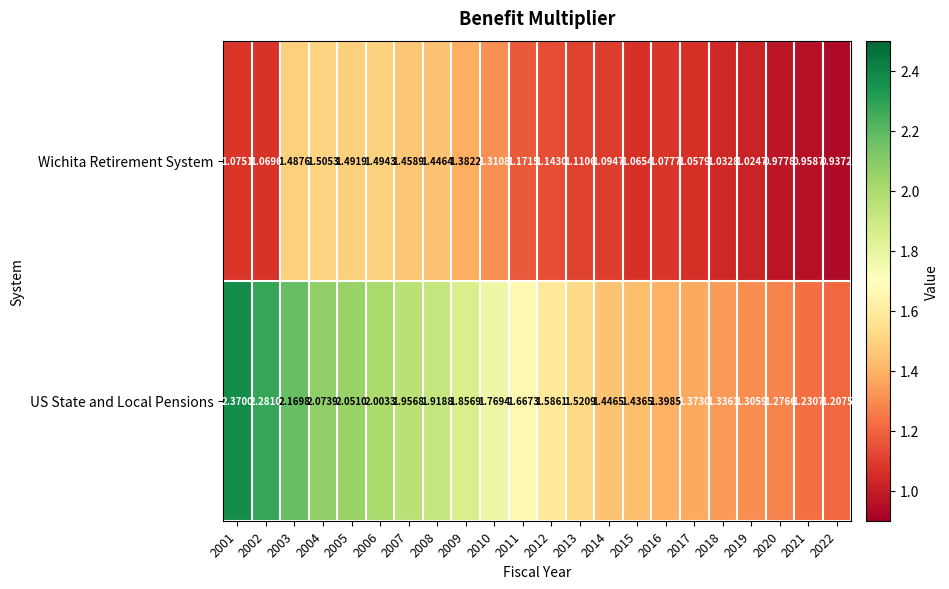

Which series has the largest total across all categories?

US State and Local Pensions